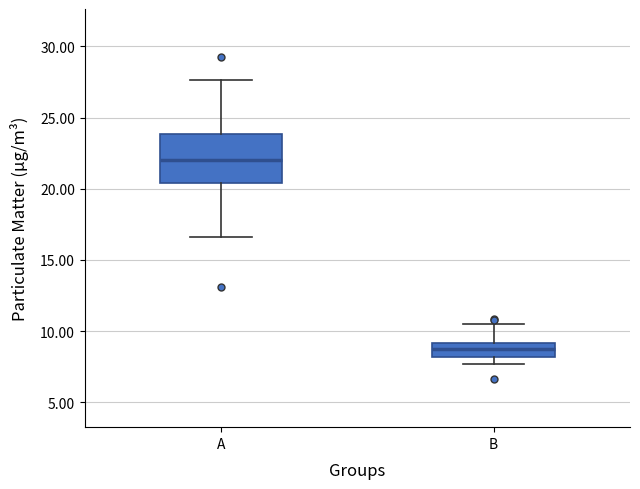

Reading left to right, read every box against the y-axis: the position of its median line, the range the box covers, and the ends of its whiskers. The values are not printed on the chart, so give them approximately, as read against the axis.

A: median 22.0, box 20.5 to 24.0, whiskers 16.5 to 27.5
B: median 8.5, box 8.0 to 9.0, whiskers 7.5 to 10.5